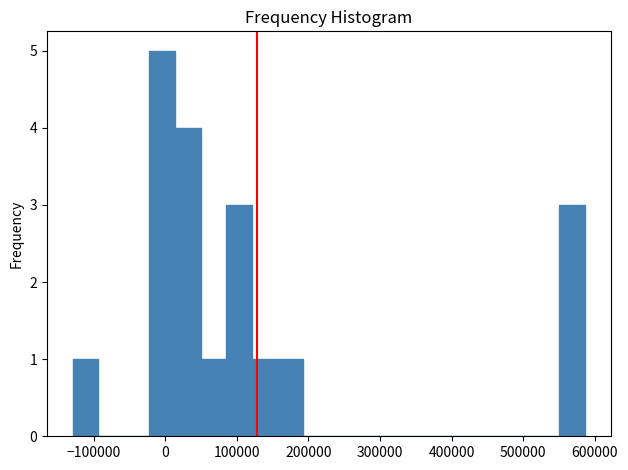

Around what value on the x-axis is the tallest bar? Give the approximate position of its centre, as read against the axis.

0